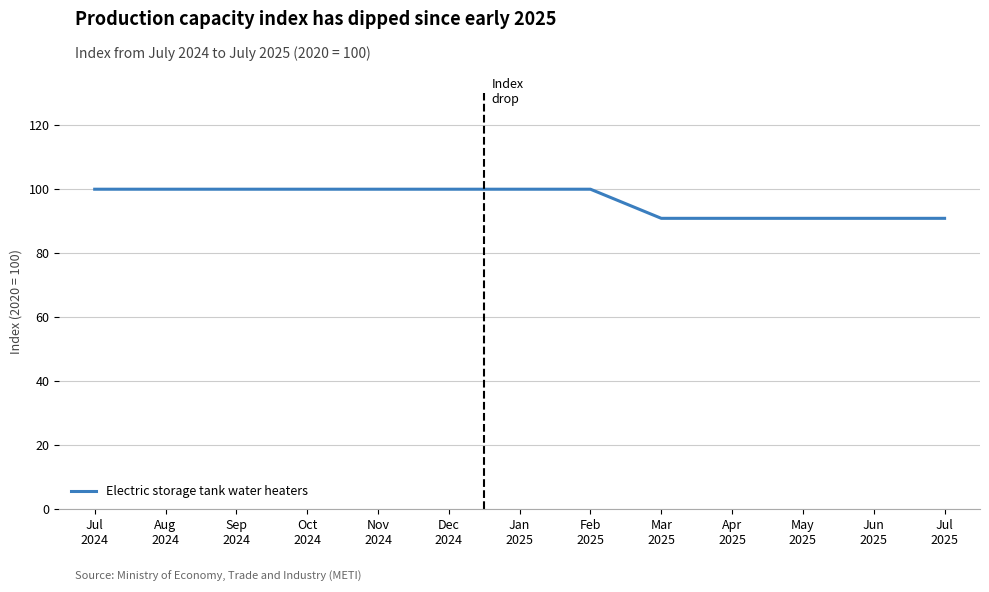

Does the chart have visible grid lines?

Yes